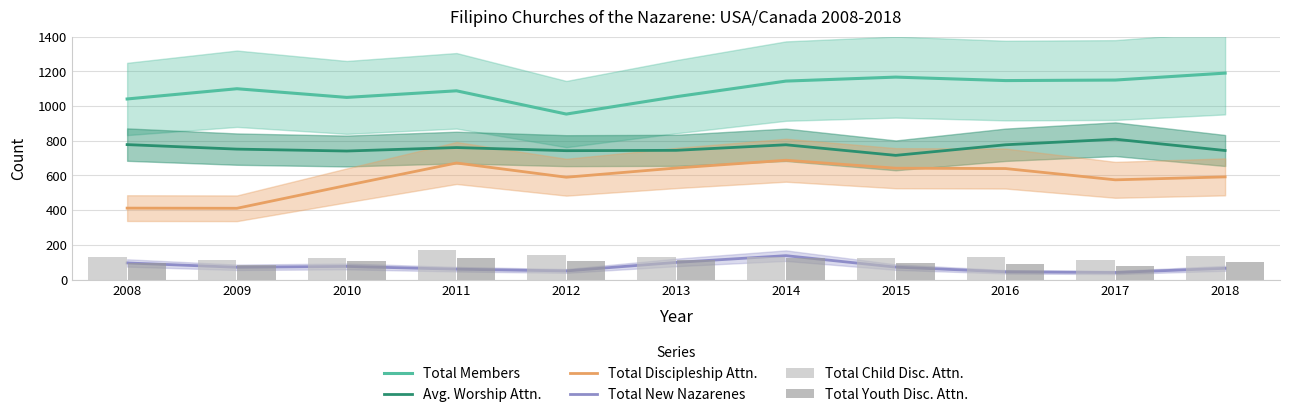

Is the value of Total Members at 2013 greater than the value of Total Discipleship Attn. at 2010?

Yes